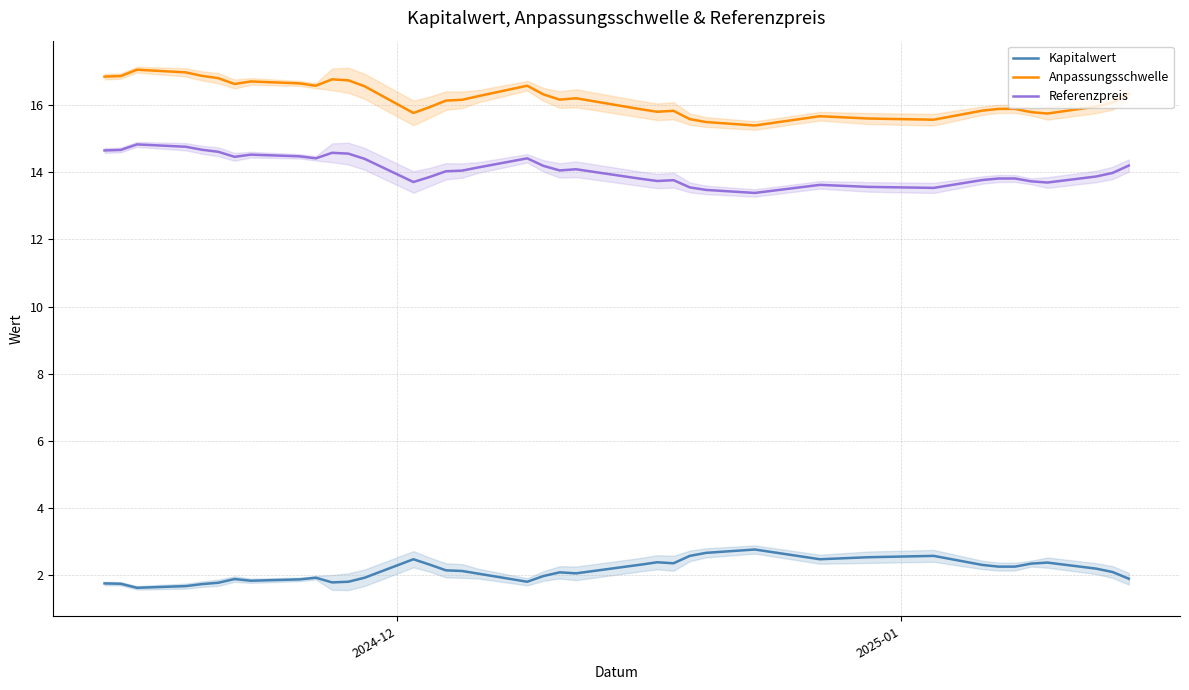

How many values in the Referenzpreis series exceed 14?

21